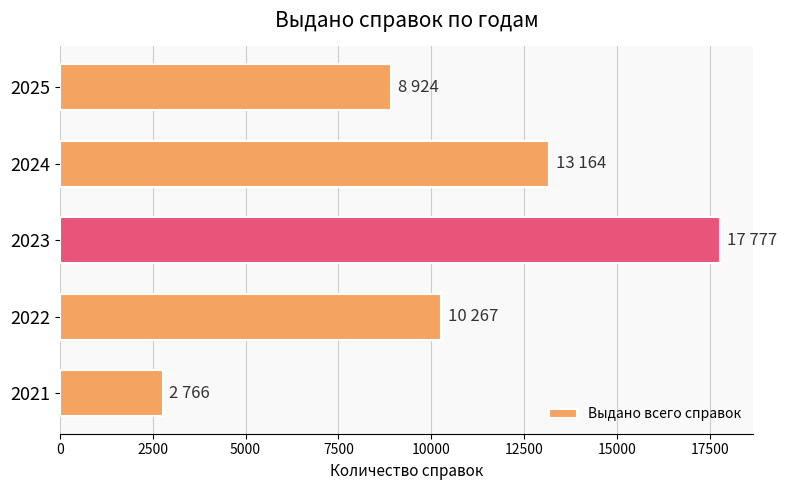

How many values are below 10267?

2